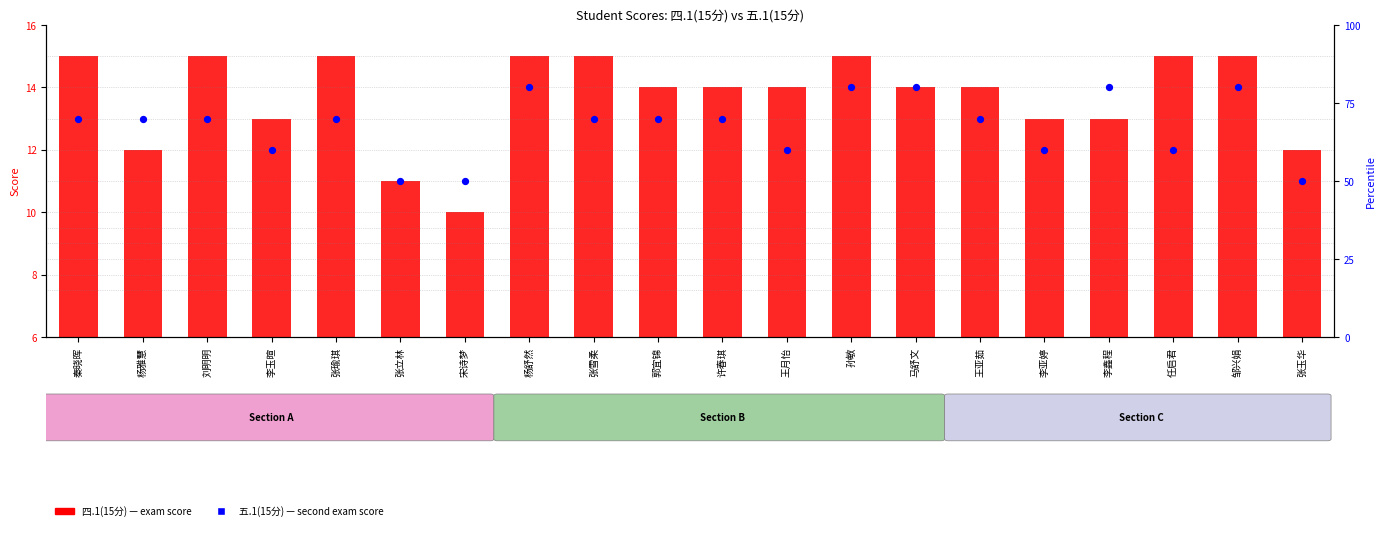

Which series reaches the minimum Y coordinate?

四.1(15分)